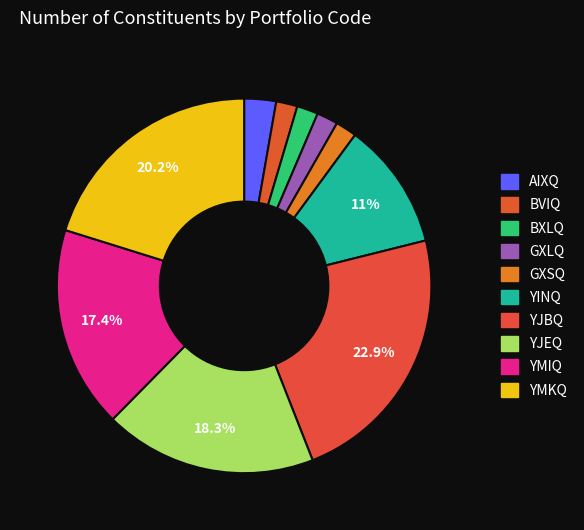

What percentage is the BXLQ slice, to the nearest percent?

2%